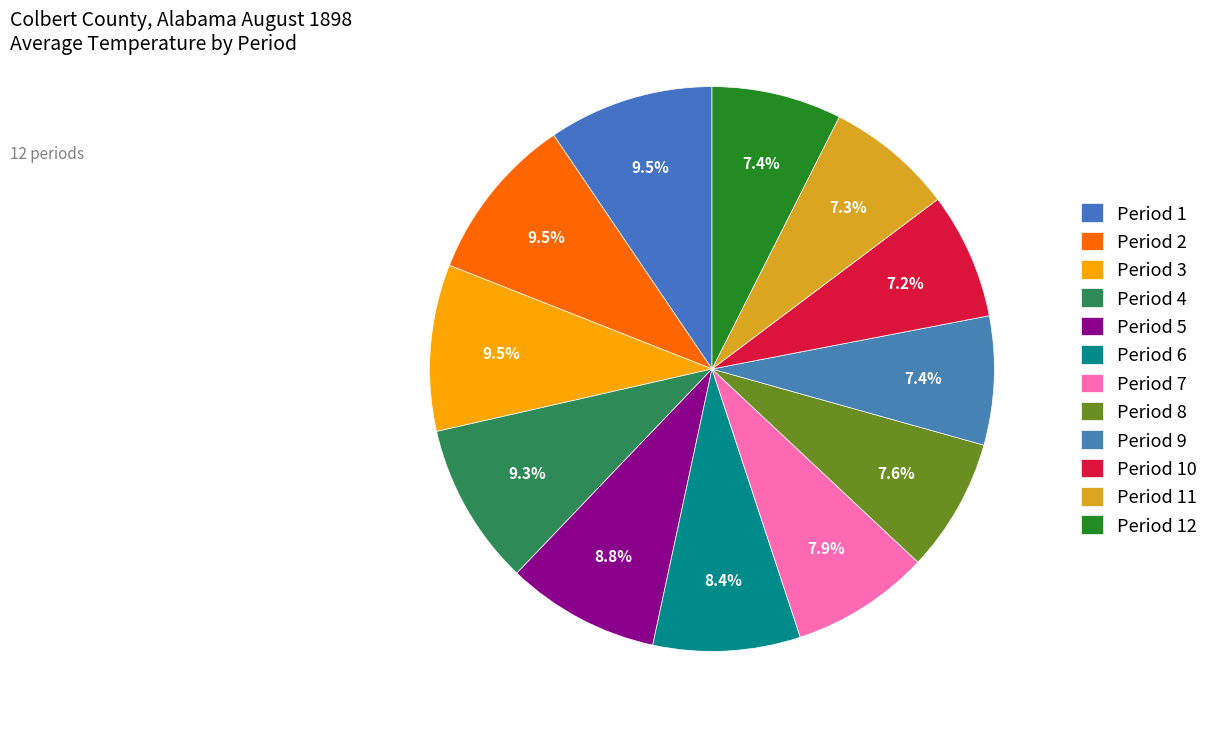

How many segments does this pie chart have?

12